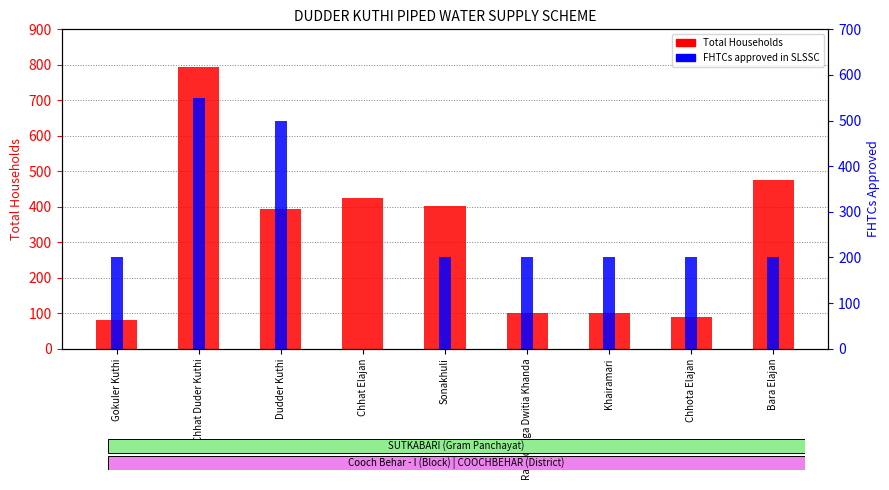

At how many categories does at least one series exceed 448?

3